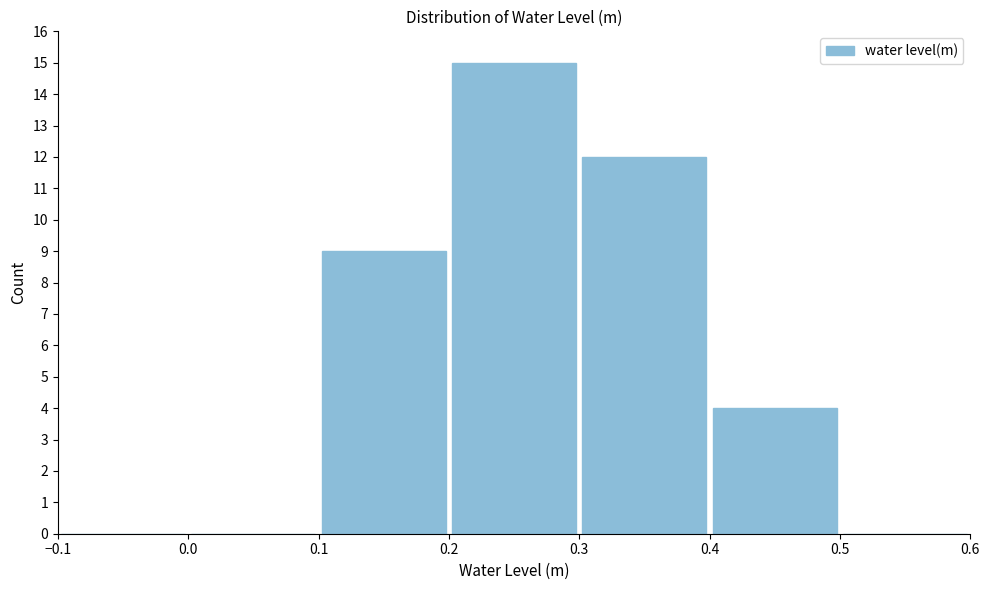

Which range on the x-axis has the tallest bar?

0.2 to 0.3